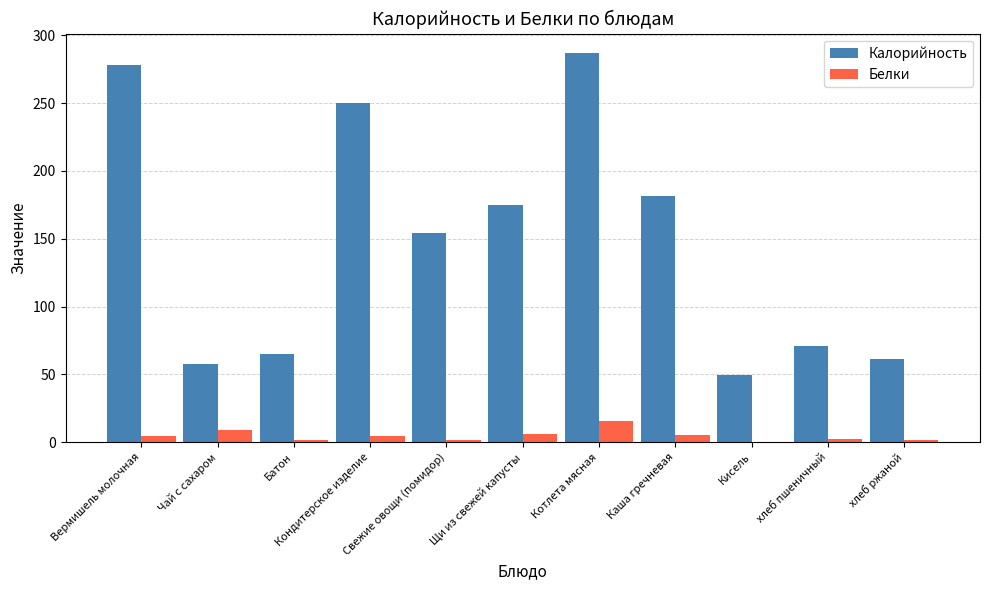

How many series are shown in this chart?

2